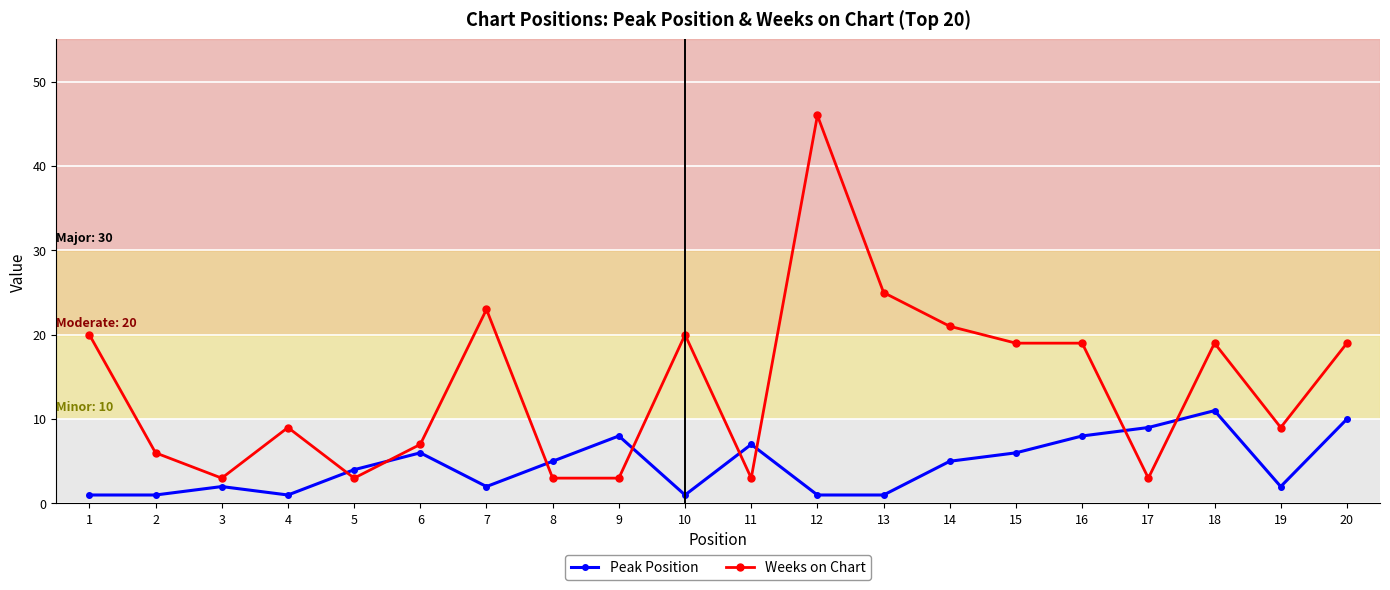

What is the difference between the second highest and second lowest values in the Peak Position series?

9